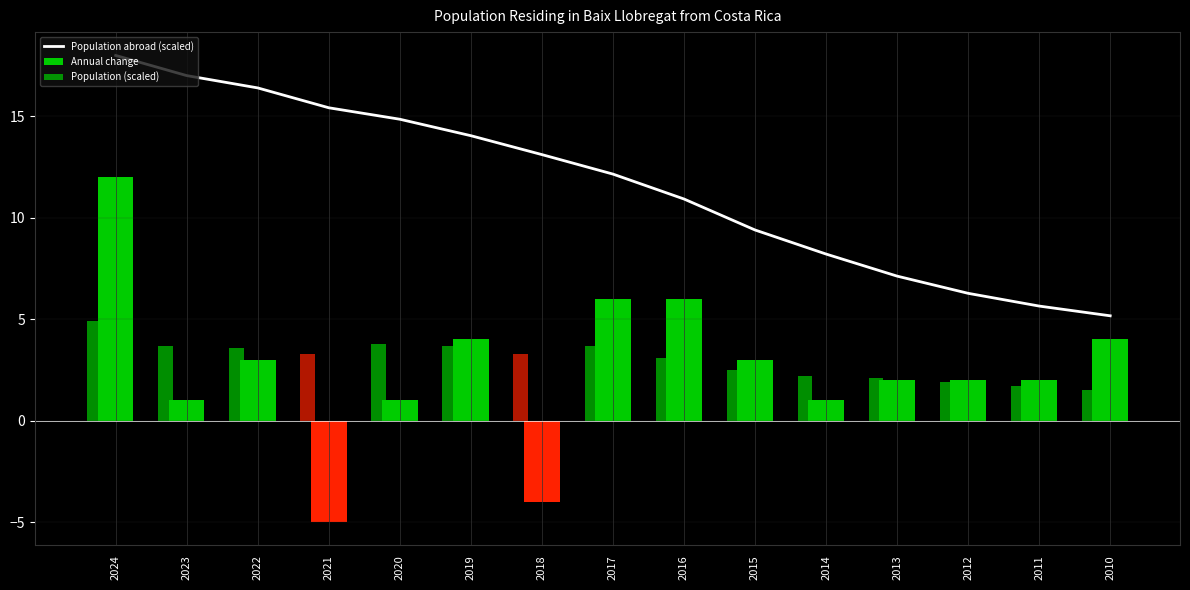

Does the chart contain any negative values?

Yes